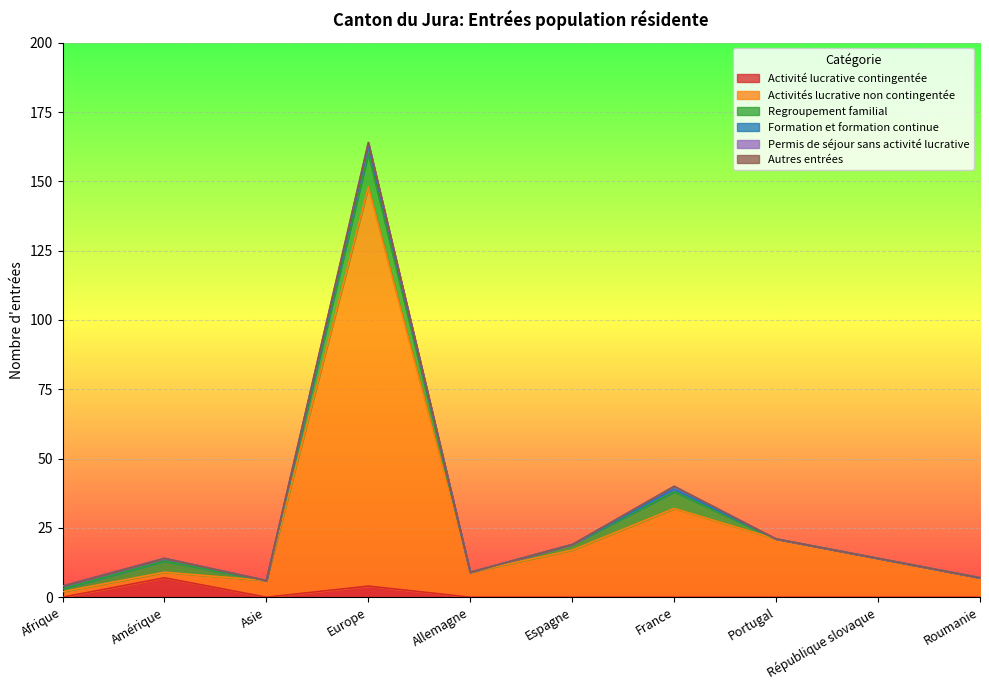

The value of Formation et formation continue at République slovaque is 0. True or false?

True